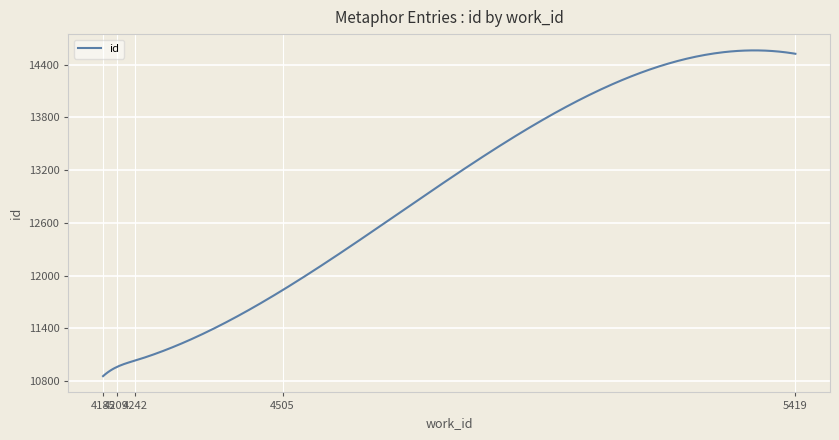

What is the difference between the maximum and minimum values?

3704.3